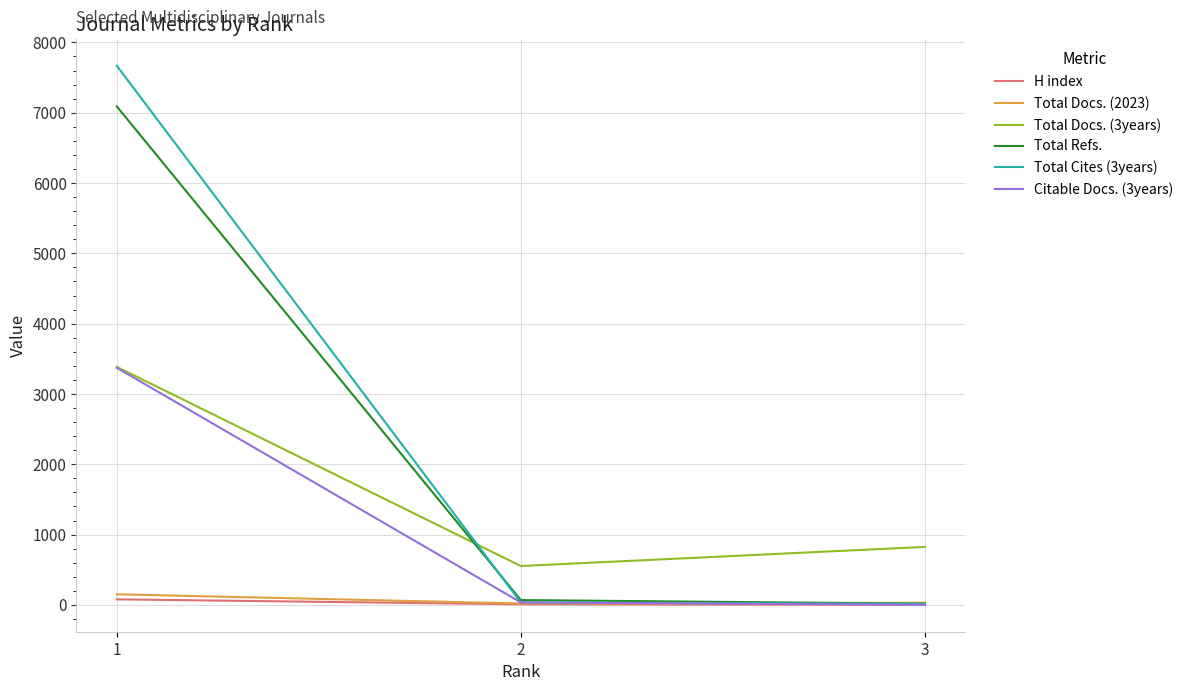

What is the maximum value shown in the chart?

7668